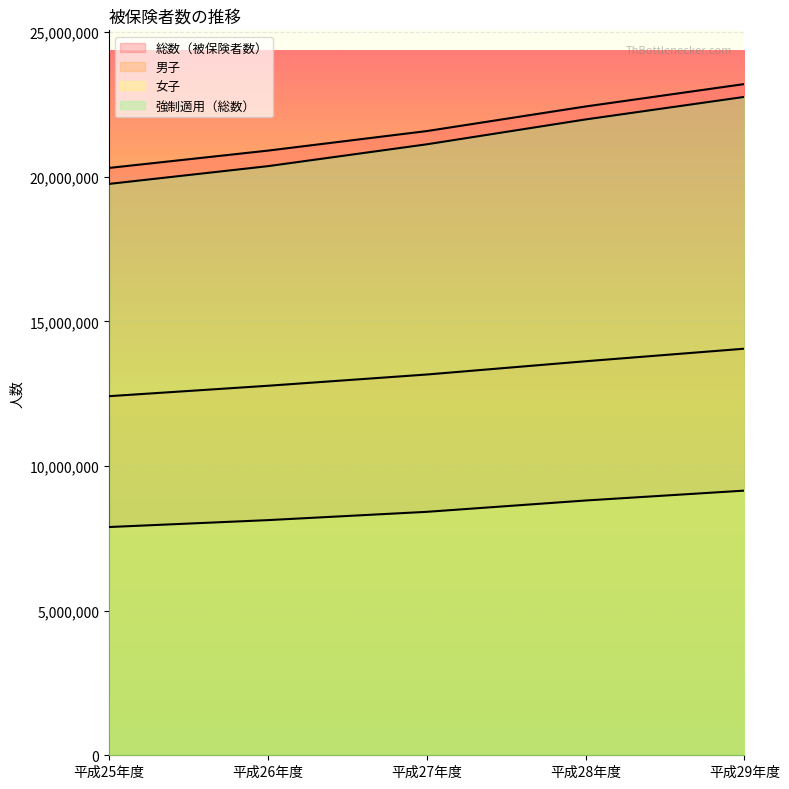

At which category is the sum across all series the highest?

平成29年度